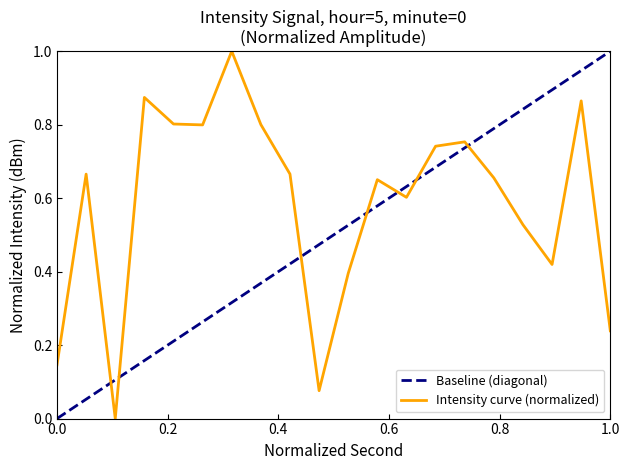

List the labels in order of value, largest first.

12, 6, 36, 8, 14, 10, 28, 26, 16, 2, 30, 22, 24, 32, 34, 20, 38, 0, 18, 4